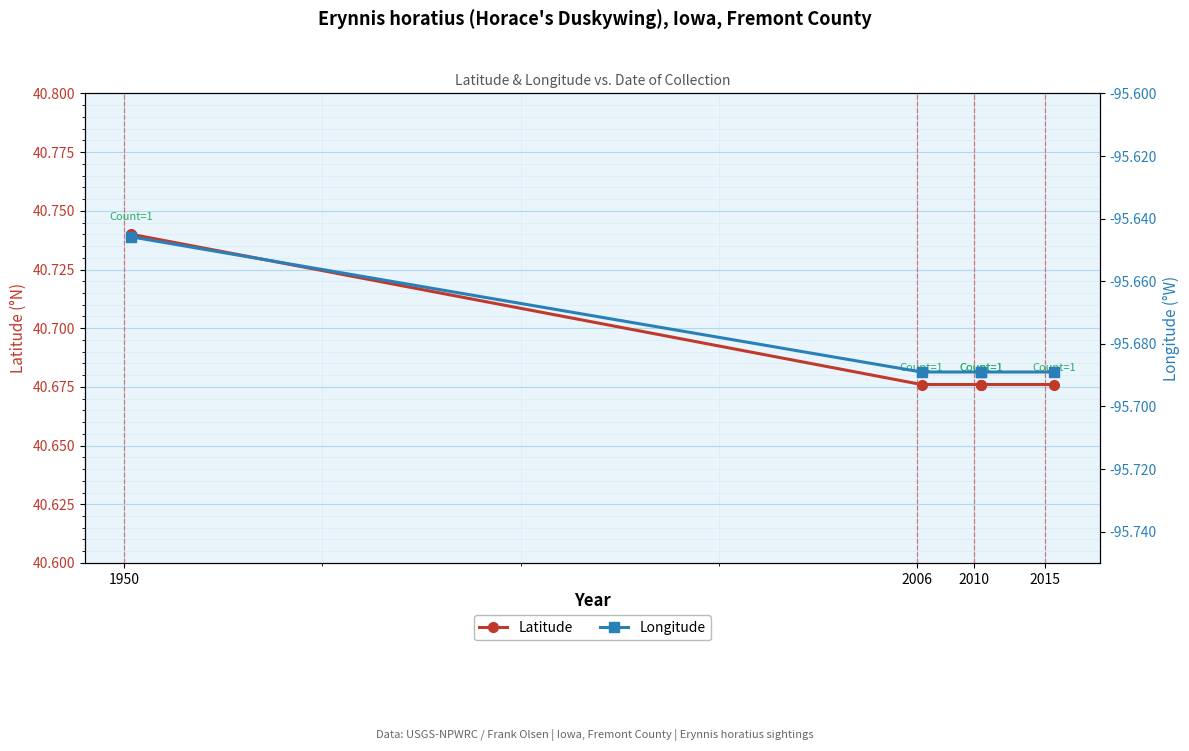

True or false: Longitude and Latitude cross at least once.

False